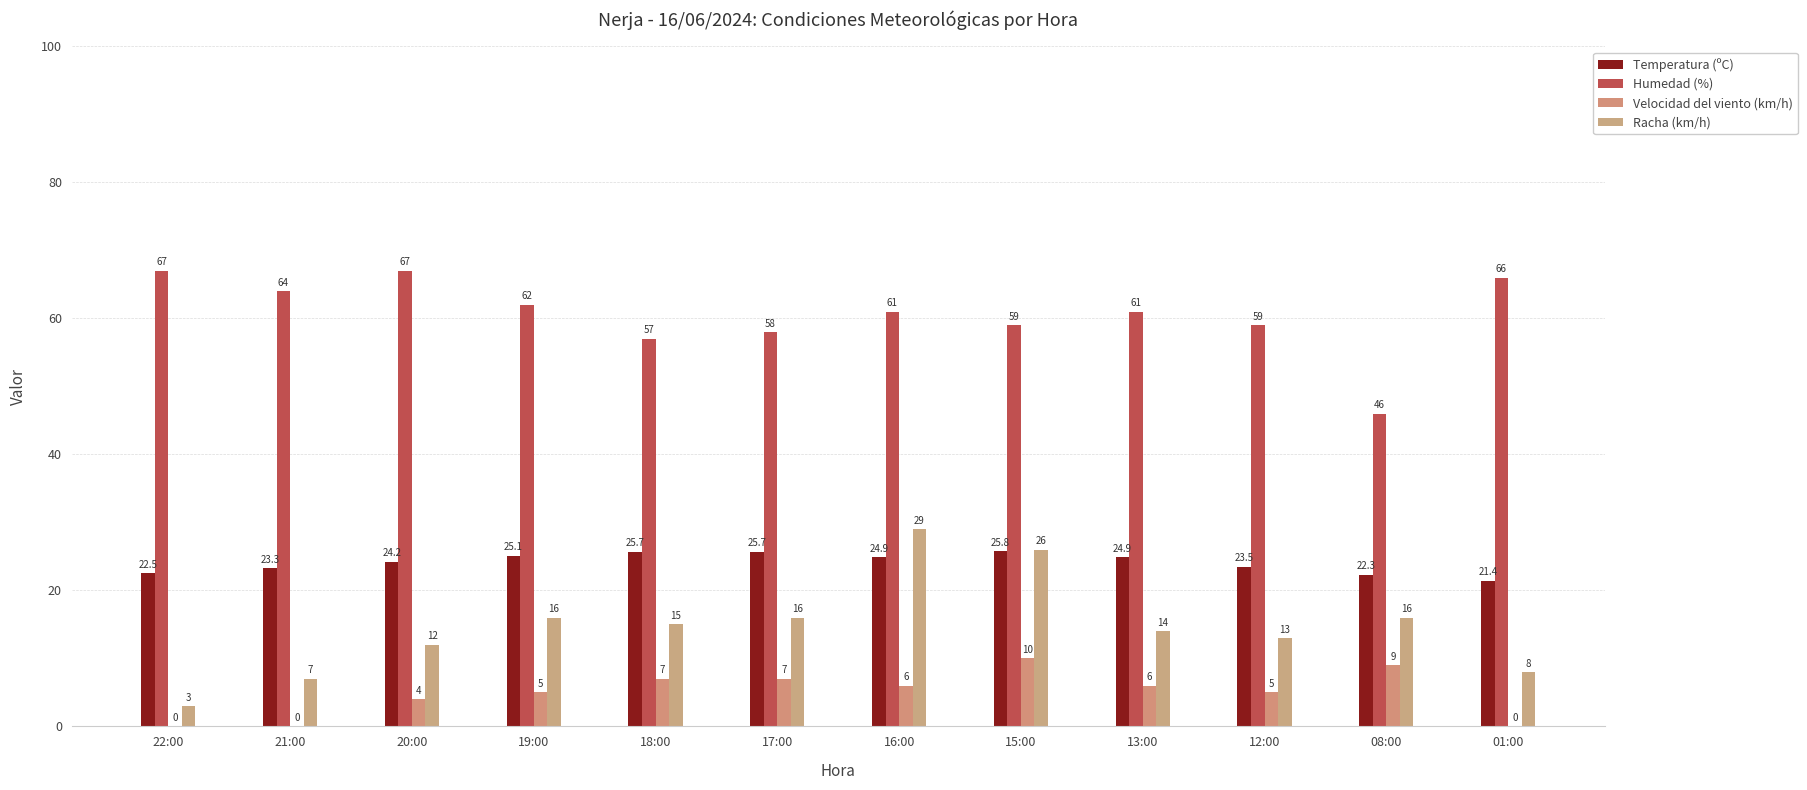

Reading right to left, list all the values displayed in this chart.

Temperatura (ºC): 21.4	22.3	23.5	24.9	25.8	24.9	25.7	25.7	25.1	24.2	23.3	22.5
Humedad (%): 66.0	46.0	59.0	61.0	59.0	61.0	58.0	57.0	62.0	67.0	64.0	67.0
Velocidad del viento (km/h): 0.0	9.0	5.0	6.0	10.0	6.0	7.0	7.0	5.0	4.0	0.0	0.0
Racha (km/h): 8.0	16.0	13.0	14.0	26.0	29.0	16.0	15.0	16.0	12.0	7.0	3.0